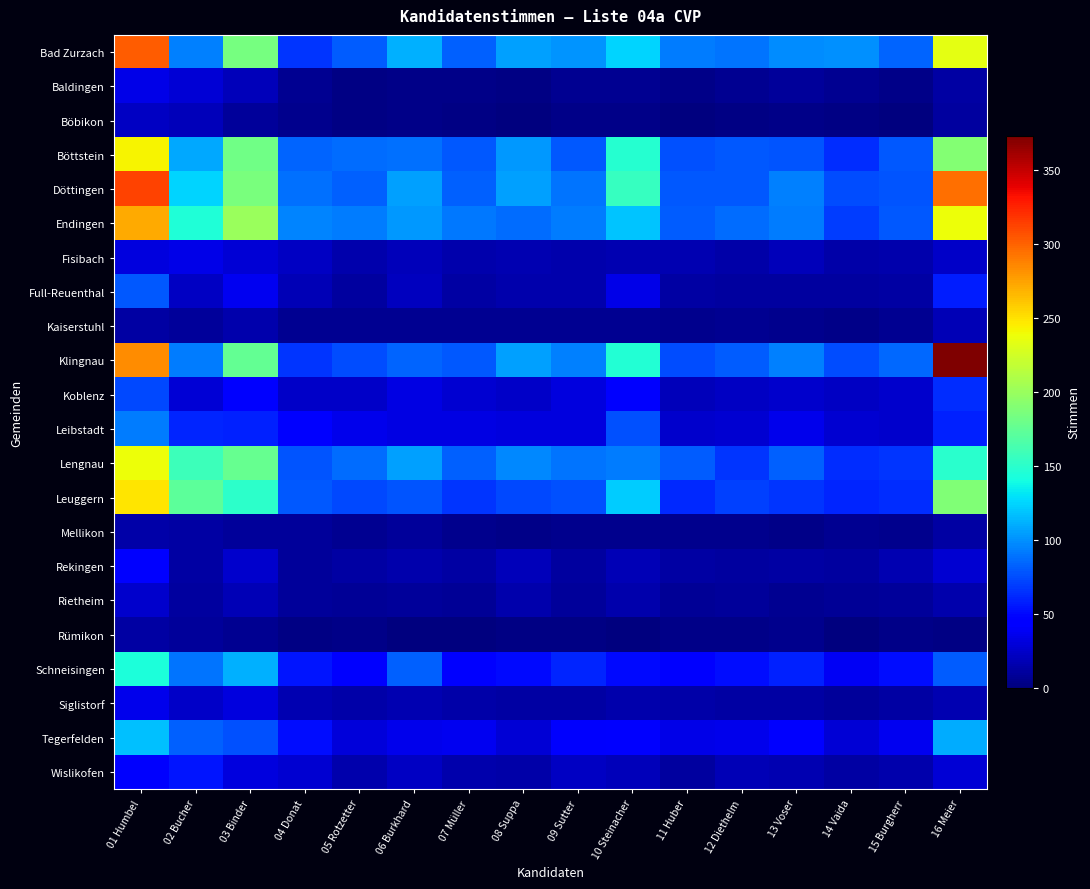

Which series has the widest spread of values?

Klingnau